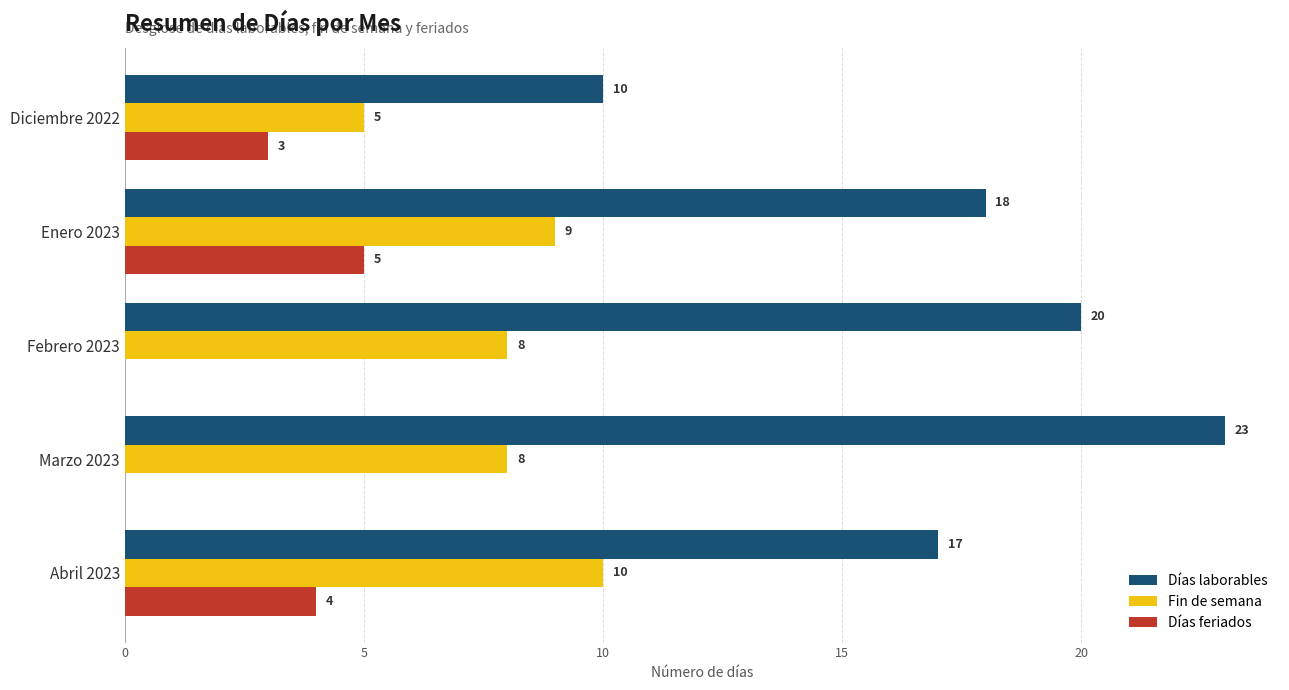

At which label is Días laborables closest to 16?

Abril 2023